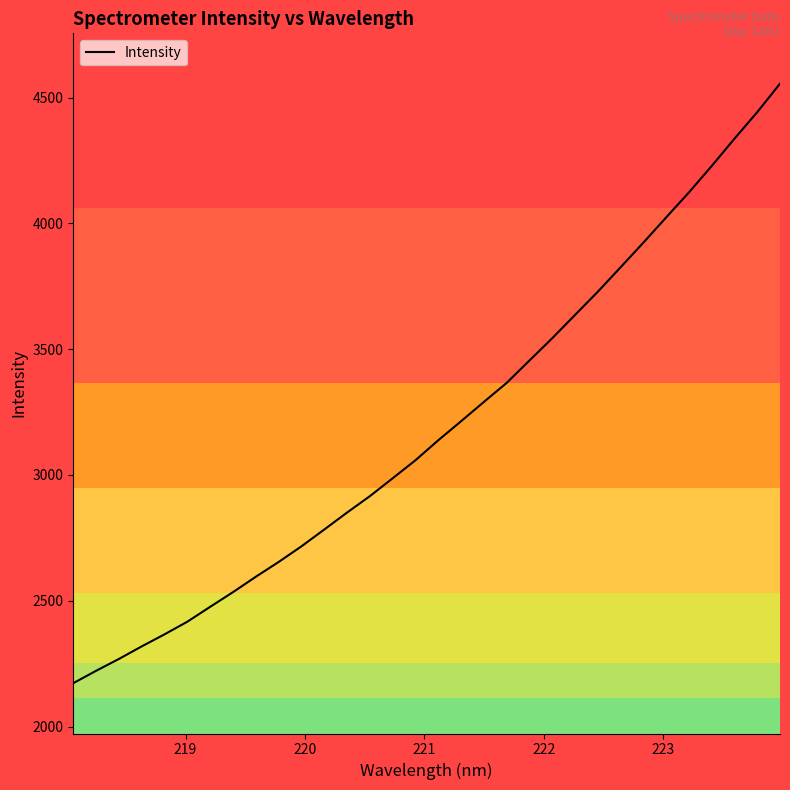

What is the difference between the maximum and minimum values?

2382.6